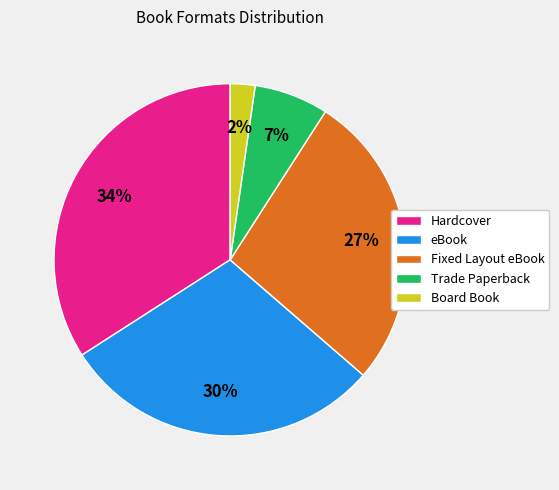

Combined, do Hardcover and Trade Paperback account for over 50%?

No